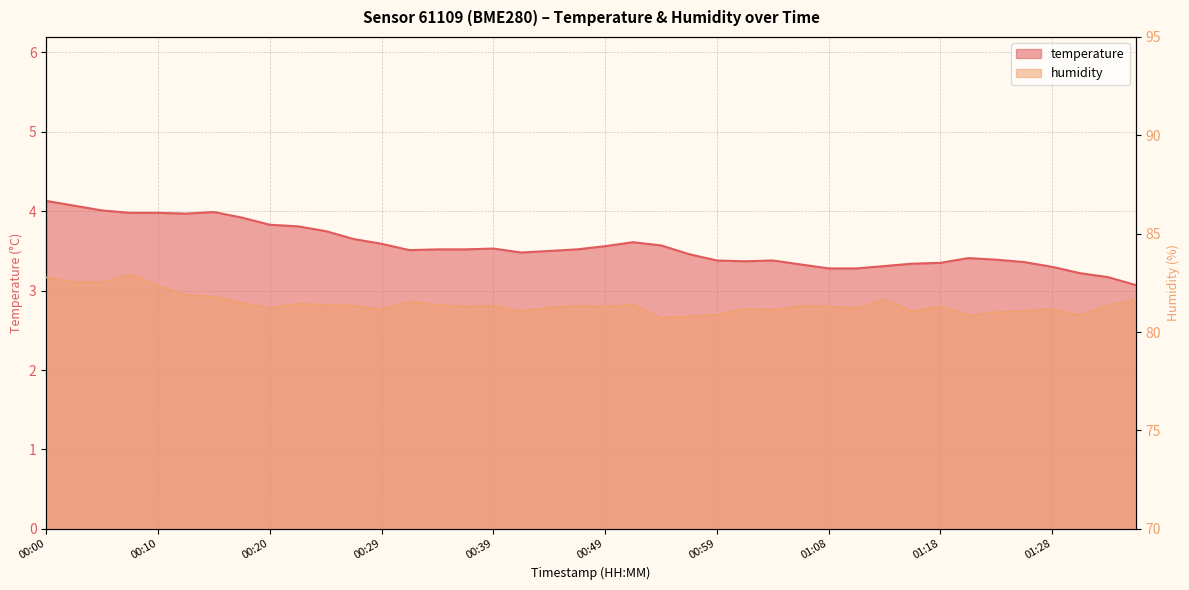

At which category is the sum across all series the highest?

00:07